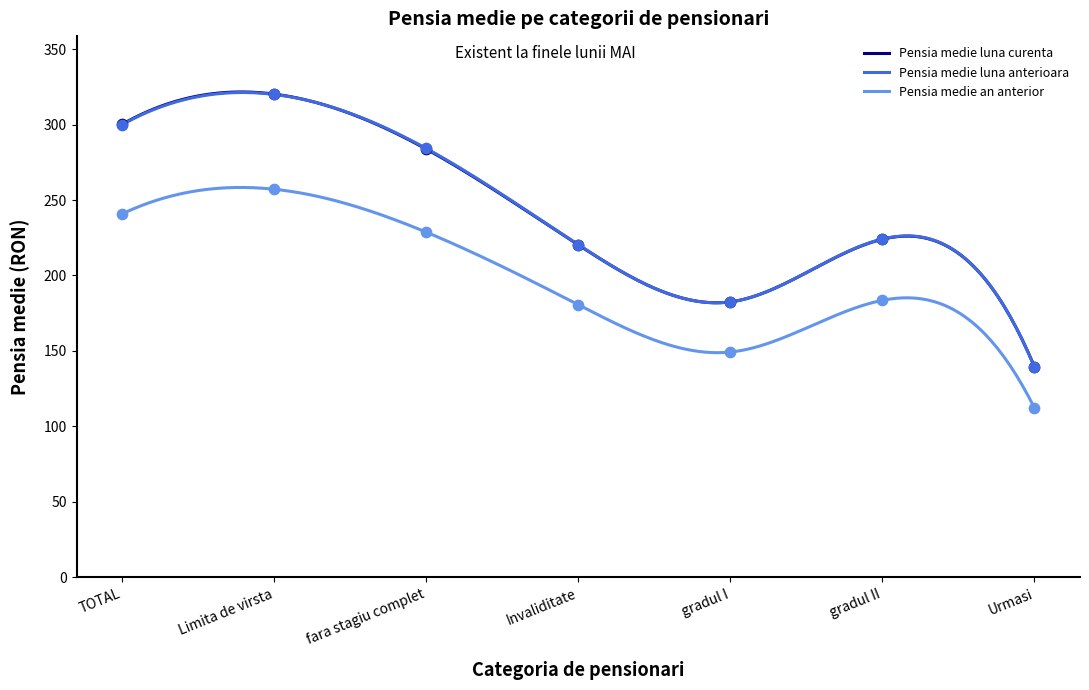

Which series contains the highest Y value?

Pensia medie luna curenta